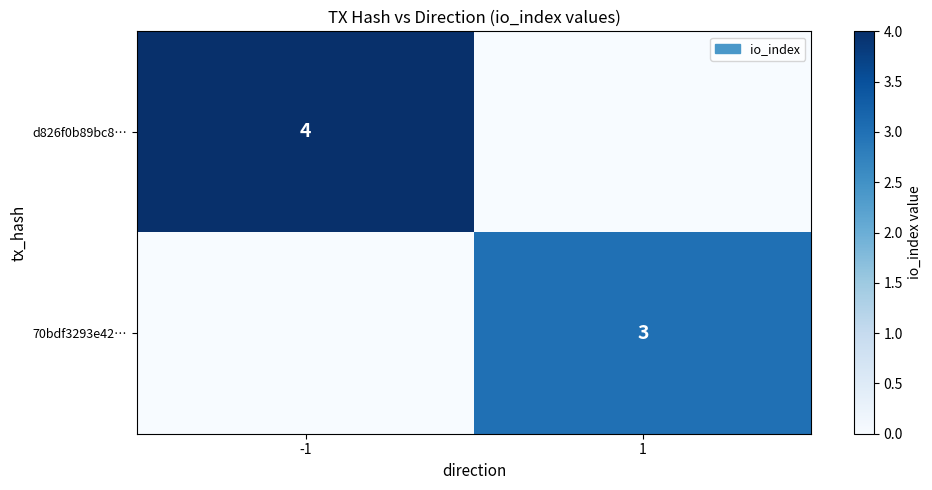

Is the value of d826f0b89bc8… at -1 greater than the value of 70bdf3293e42… at 1?

Yes